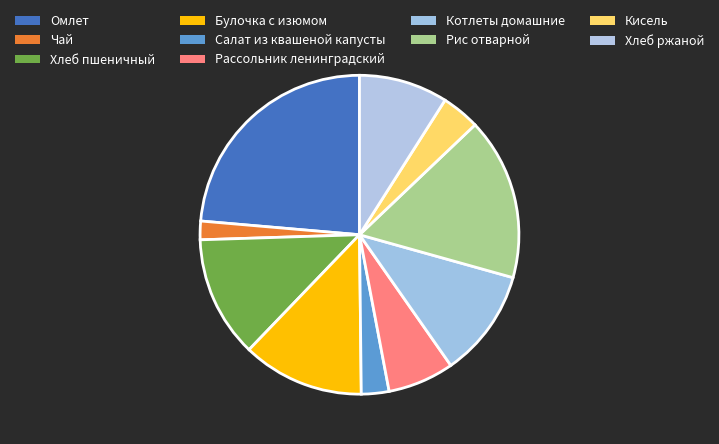

The Булочка с изюмом slice represents 12% of the pie. True or false?

True